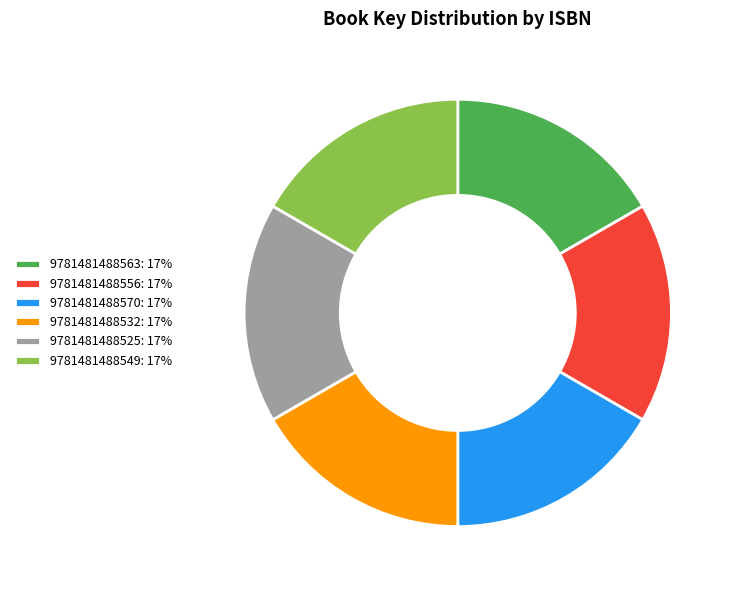

Is the sum of 9781481488525 and 9781481488549 greater than half?

No